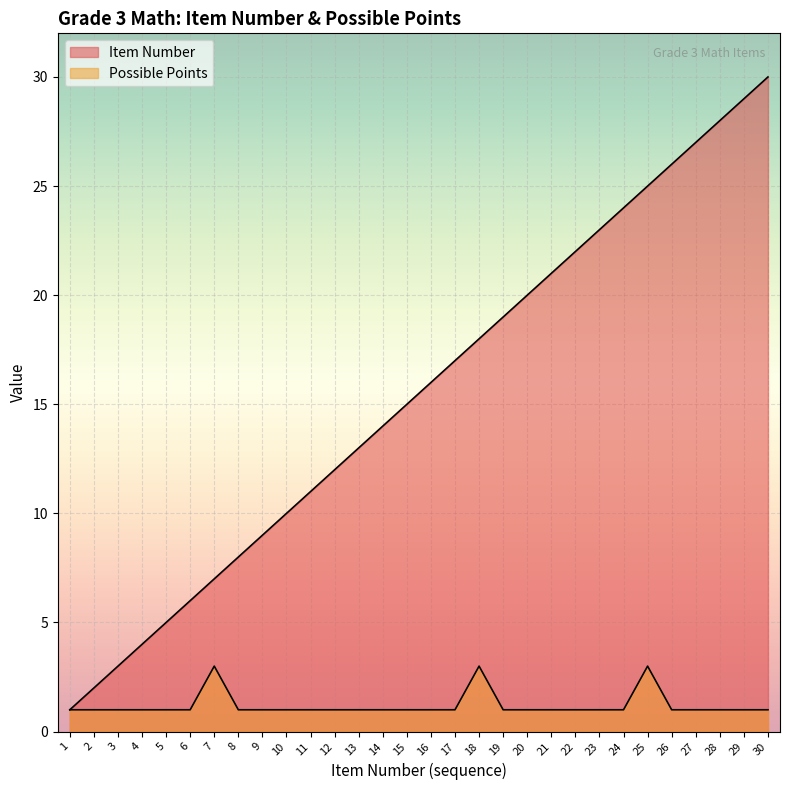

What are all the series names shown in the legend?

Item Number, Possible Points